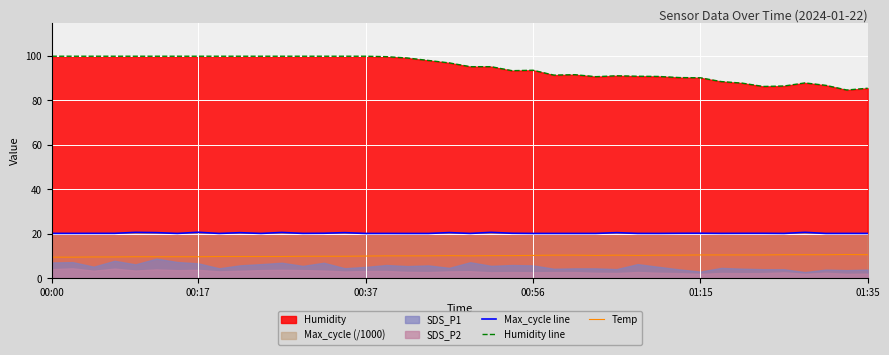

At which category does the chart reach its minimum across all series?

00:00